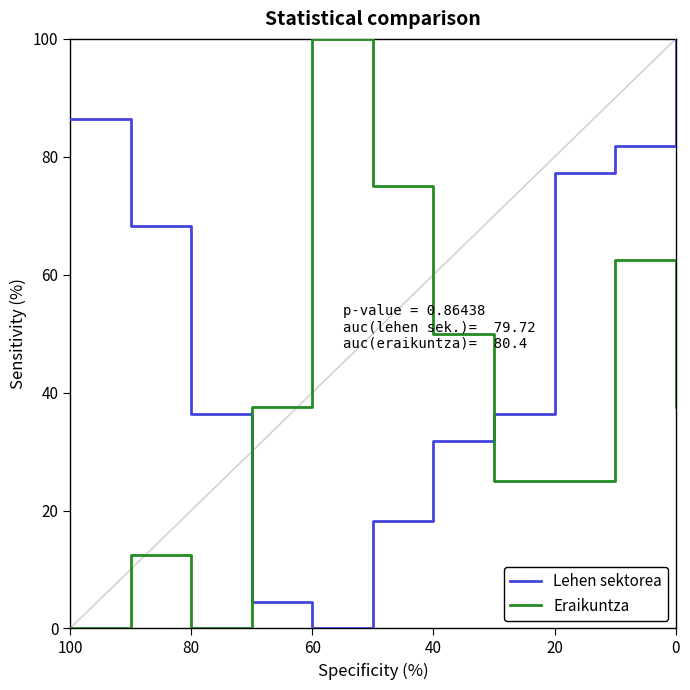

How many interior local valleys does the Eraikuntza series have?

1